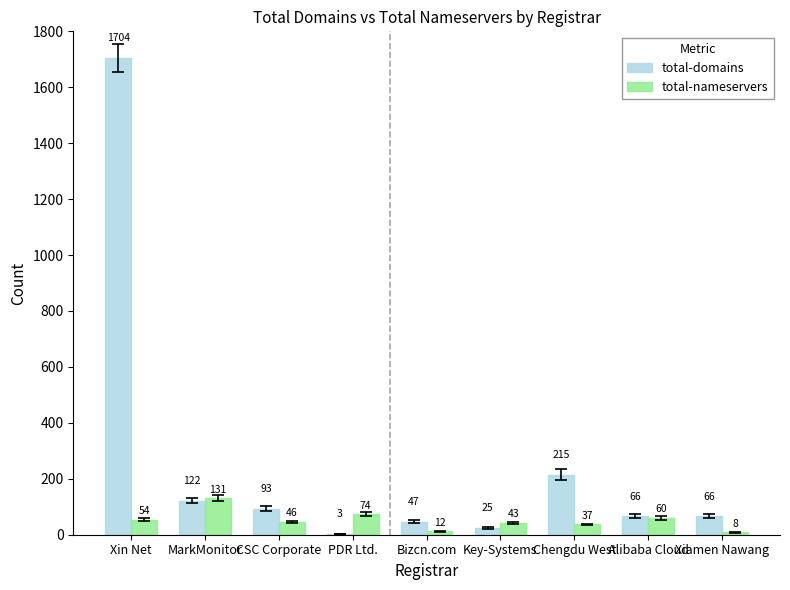

Are the bars grouped side by side (vs. stacked)?

Yes